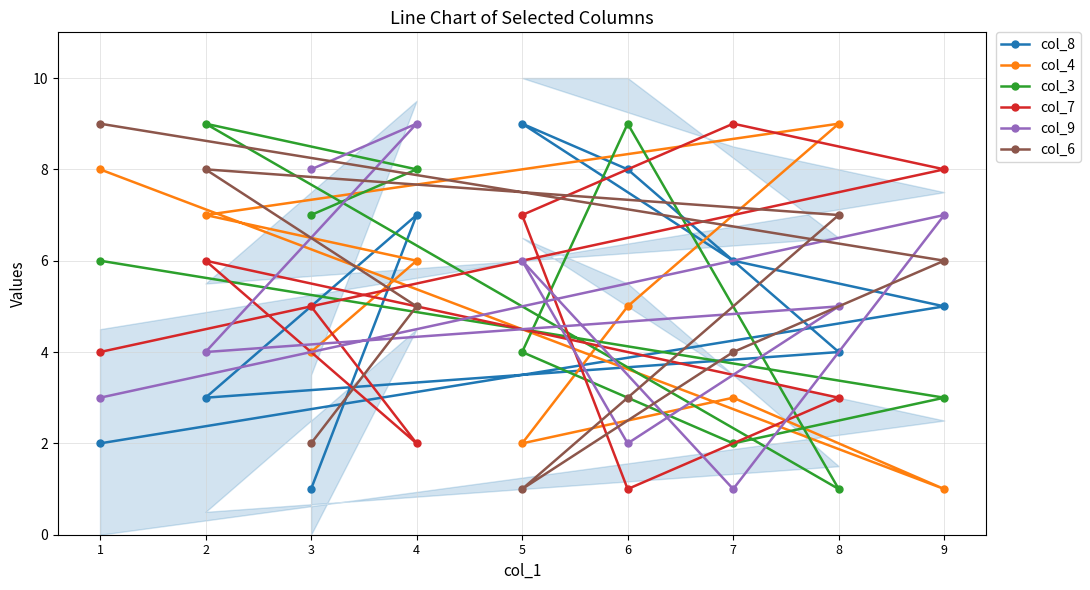

What is the difference between the maximum and minimum values in the col_4 series?

8